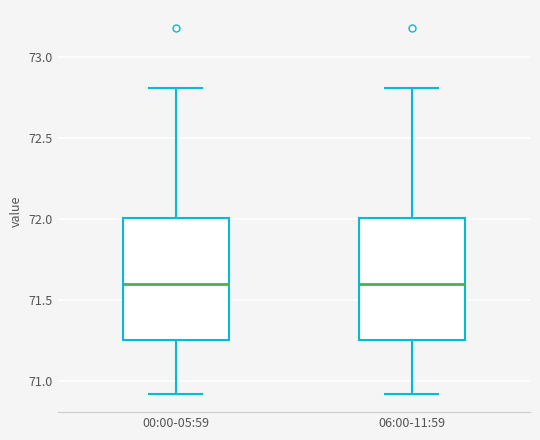

Where is the lower edge of the box for 06:00-11:59 on the y-axis? The values are not printed on the chart, so give them approximately, as read against the axis.

71.25